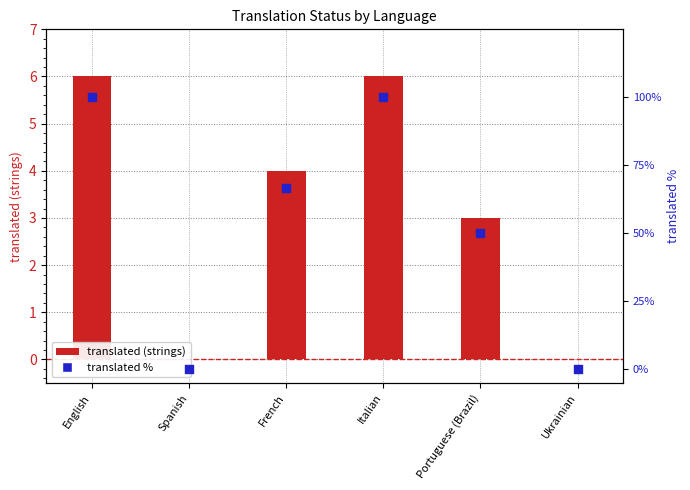

Is the value of translated at English greater than the value of translated_percent at Spanish?

Yes